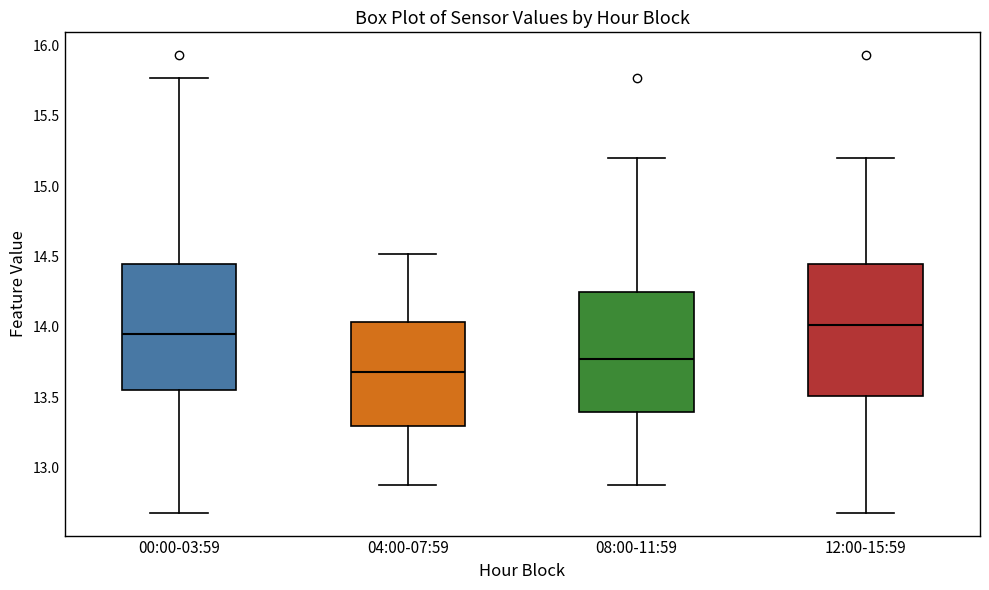

Which box's median line is the highest?

12:00-15:59